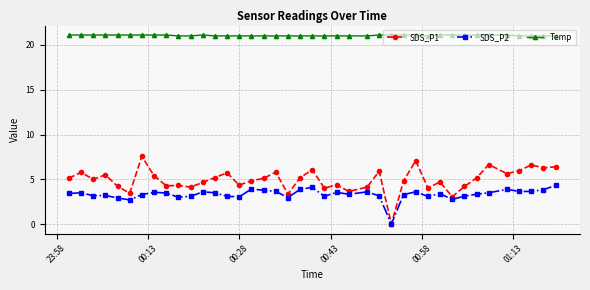

What is the maximum value shown in the chart?

21.1